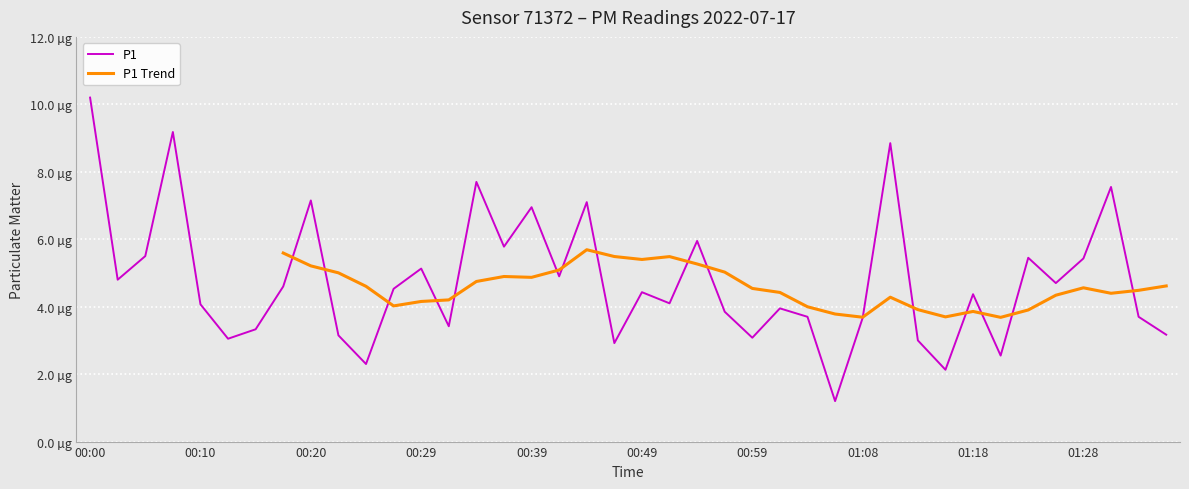

Where is the first local minimum?

00:03